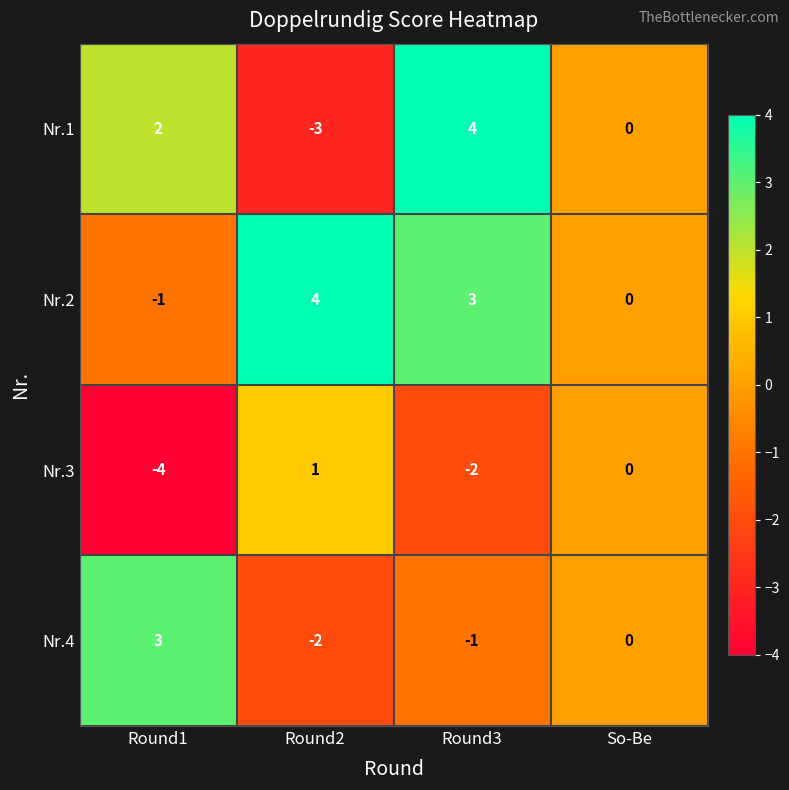

Reading right to left, list all the values displayed in this chart.

Nr.1: 0	4	-3	2
Nr.2: 0	3	4	-1
Nr.3: 0	-2	1	-4
Nr.4: 0	-1	-2	3